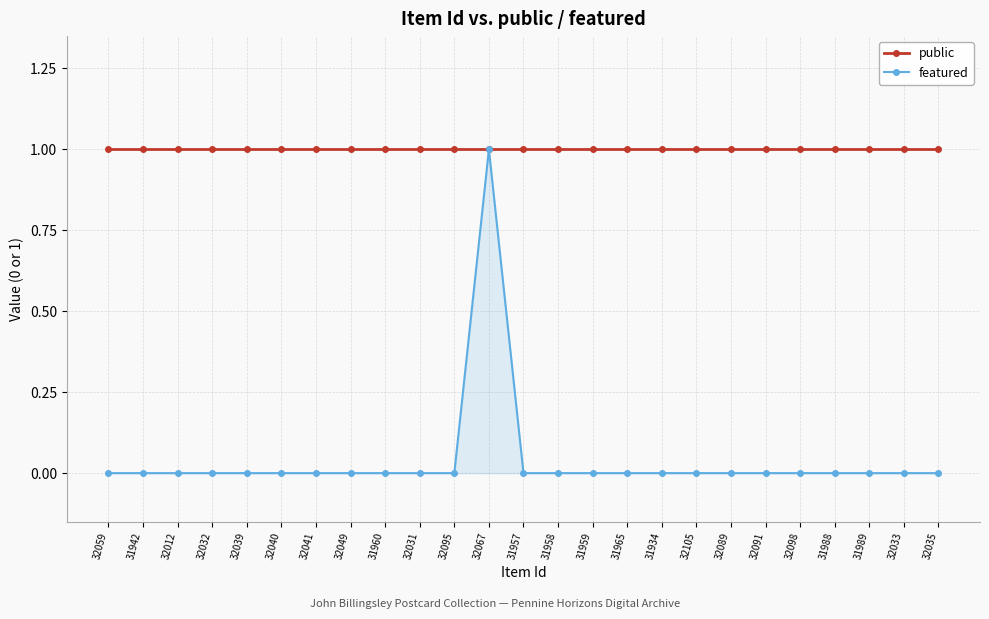

Reading left to right, what are all the values shown in this chart?

public: 1	1	1	1	1	1	1	1	1	1	1	1	1	1	1	1	1	1	1	1	1	1	1	1	1
featured: 0	0	0	0	0	0	0	0	0	0	0	1	0	0	0	0	0	0	0	0	0	0	0	0	0